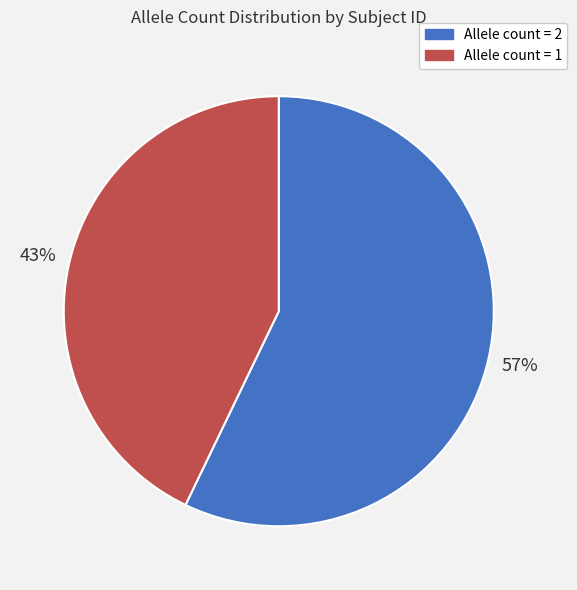

Is there a majority slice in this chart?

Yes